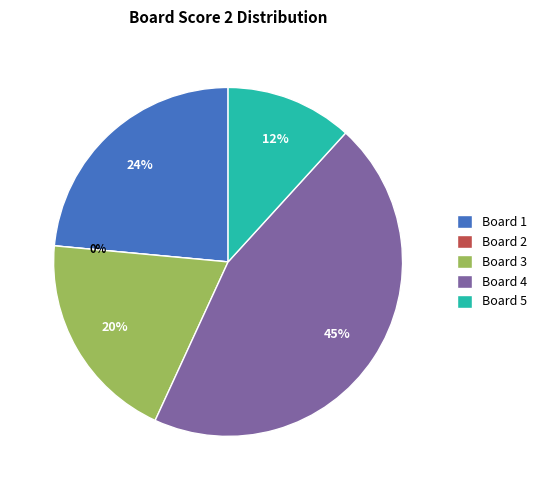

Rank the categories by value from lowest to highest.

Board 2, Board 5, Board 3, Board 1, Board 4